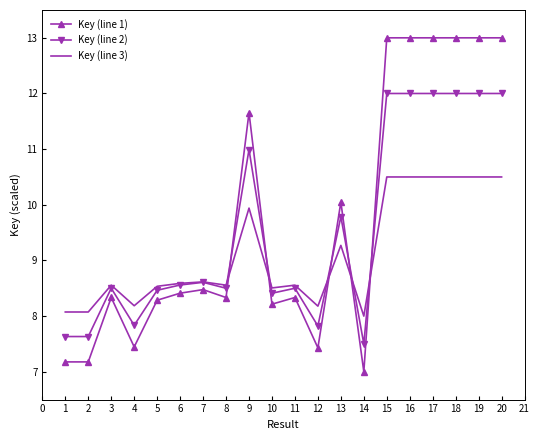

Is it true that Key (line 2) equals 13.0 at 6?

False